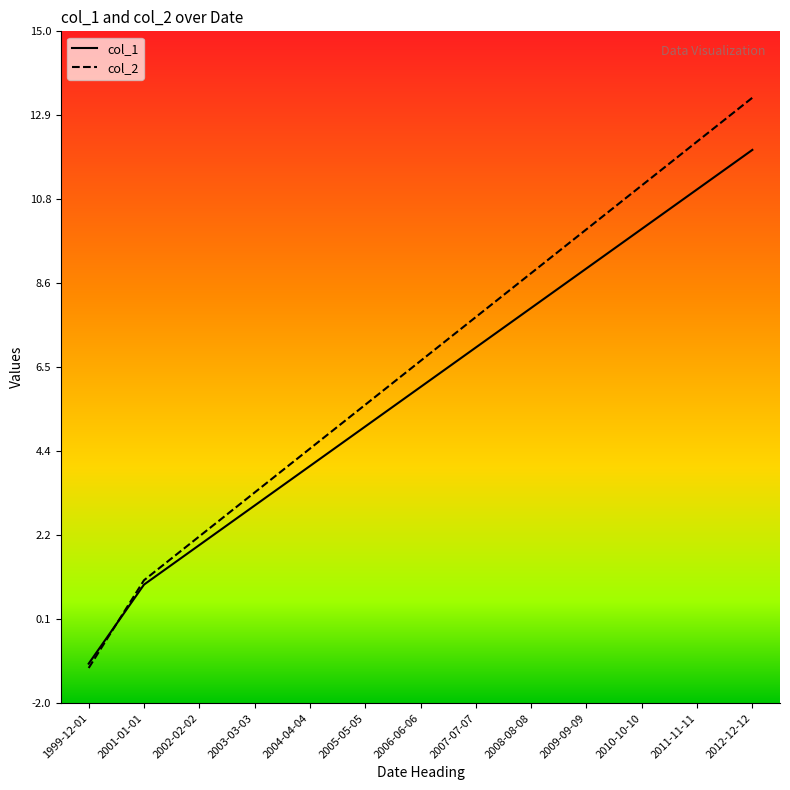

Which series ends up on top after the final intersection of col_1 and col_2?

col_2